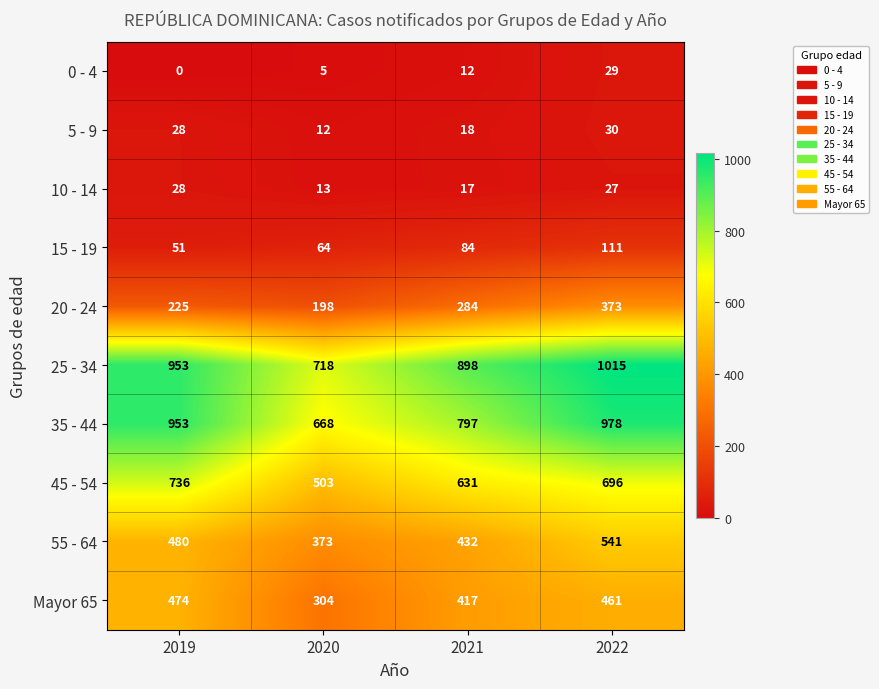

At which category does the chart reach its minimum across all series?

2019